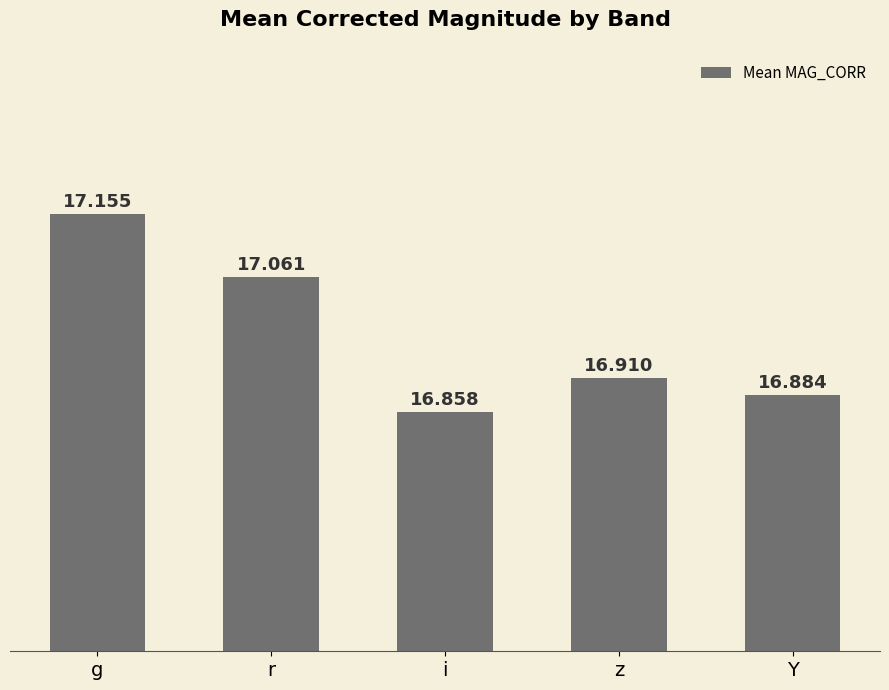

What is the change in value from r to Y?

-0.2